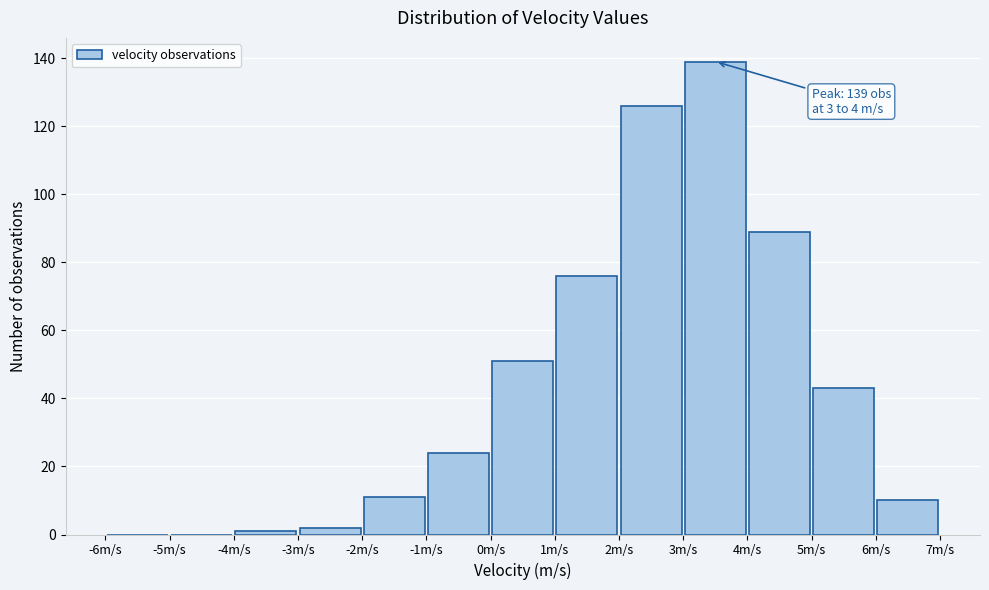

Which range on the x-axis has the tallest bar?

3 to 4